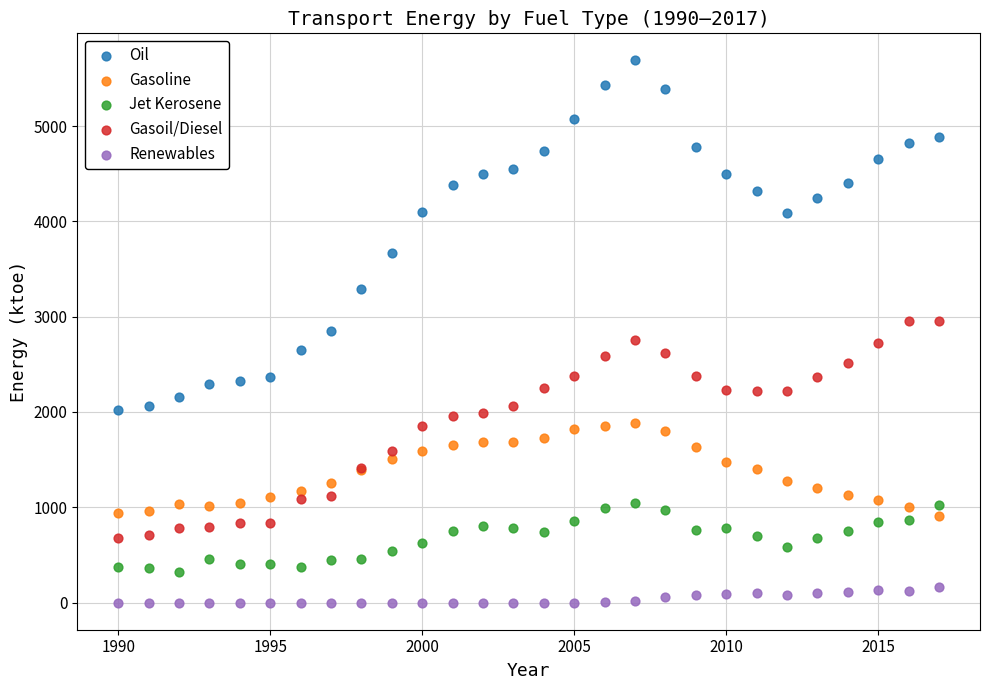

What are all the series names shown in the legend?

Oil, Gasoline, Jet Kerosene, Gasoil/Diesel, Renewables